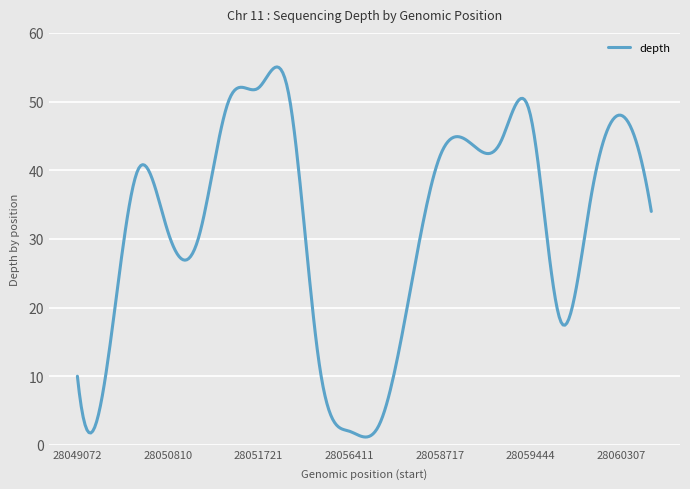

What is the difference between the maximum and minimum values?

53.9